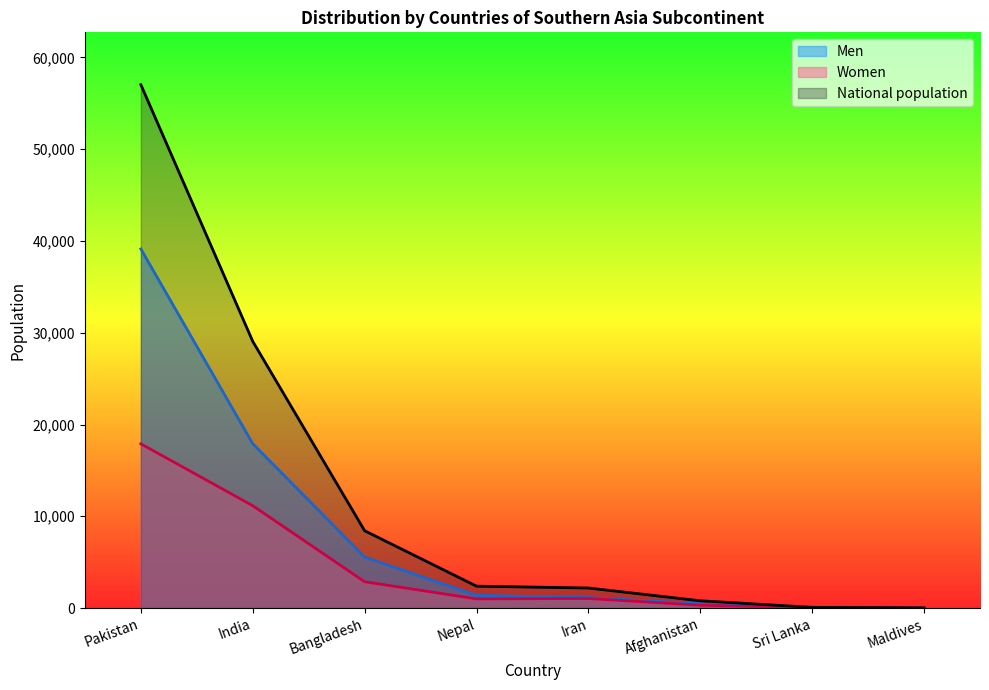

Reading right to left, what are all the values shown in this chart?

Men: 11	54	481	1142	1383	5557	17910	39137
Women: 6	24	312	1043	1002	2869	11153	17897
National population: 17	78	793	2185	2385	8426	29063	57034